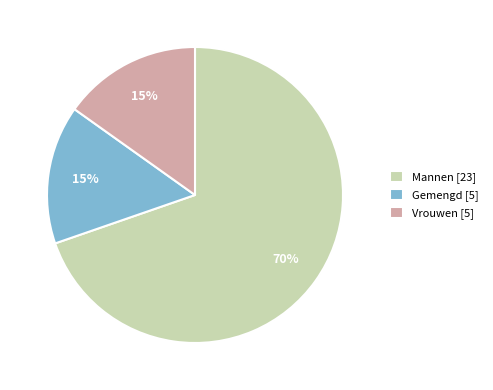

Which has a higher value, Gemengd [5] or Mannen [23]?

Mannen [23]